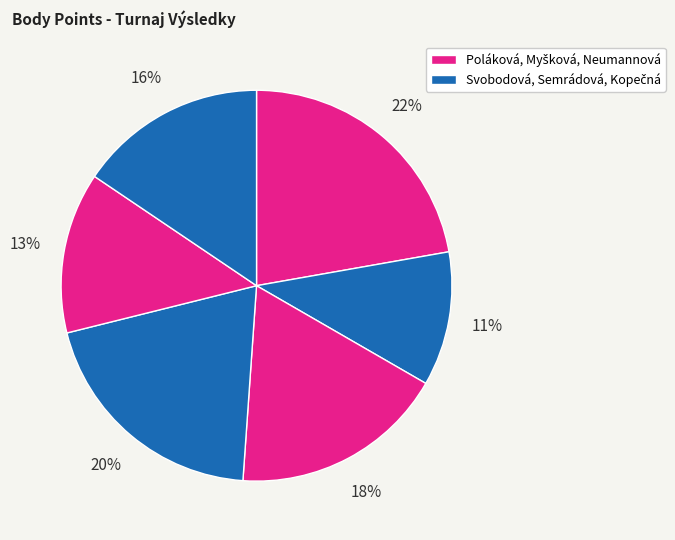

How many segments does this pie chart have?

6